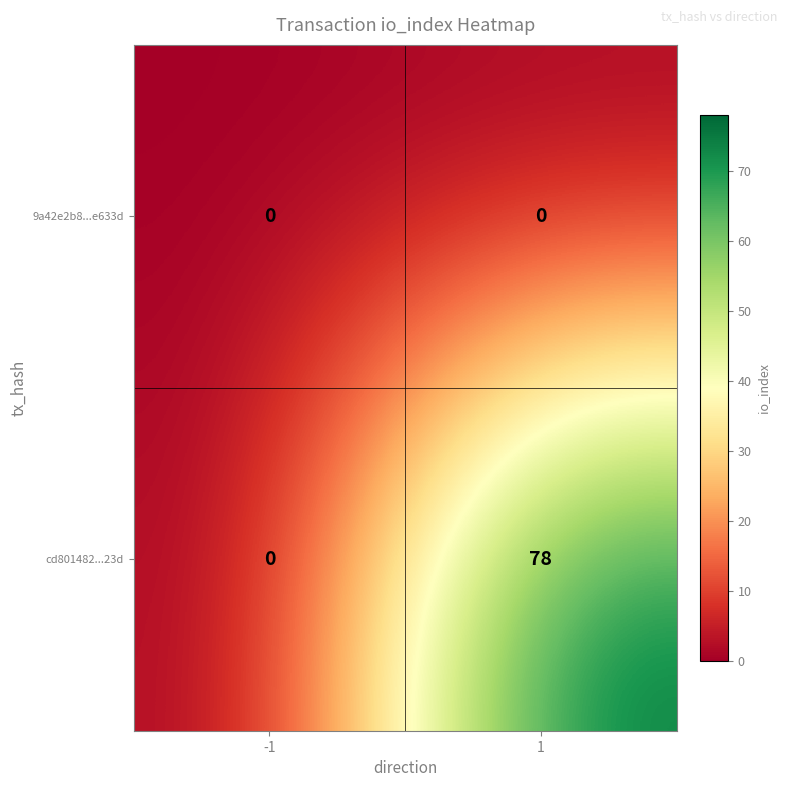

What is the total value across all series at 1?

78